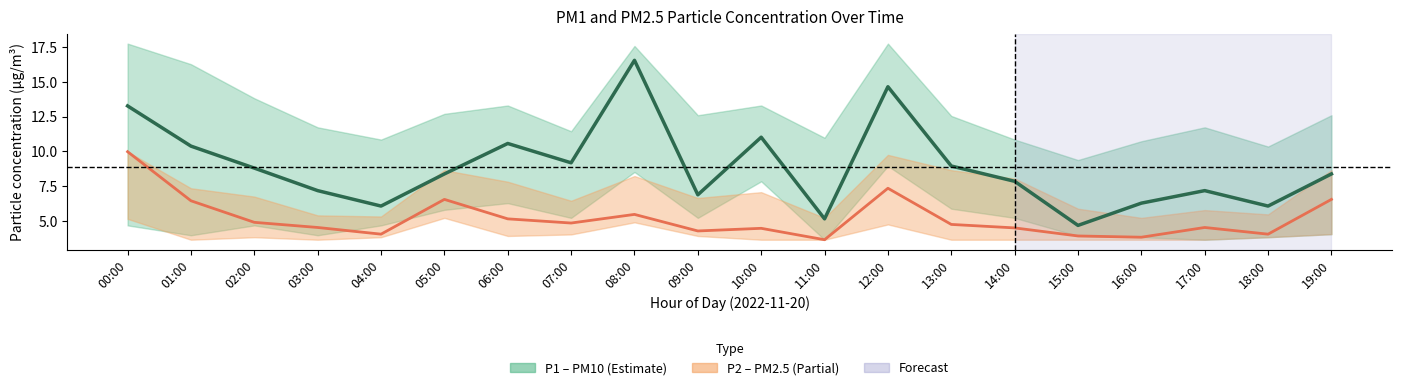

Which series changed the most between 08:00 and 19:00?

P1 (PM10)